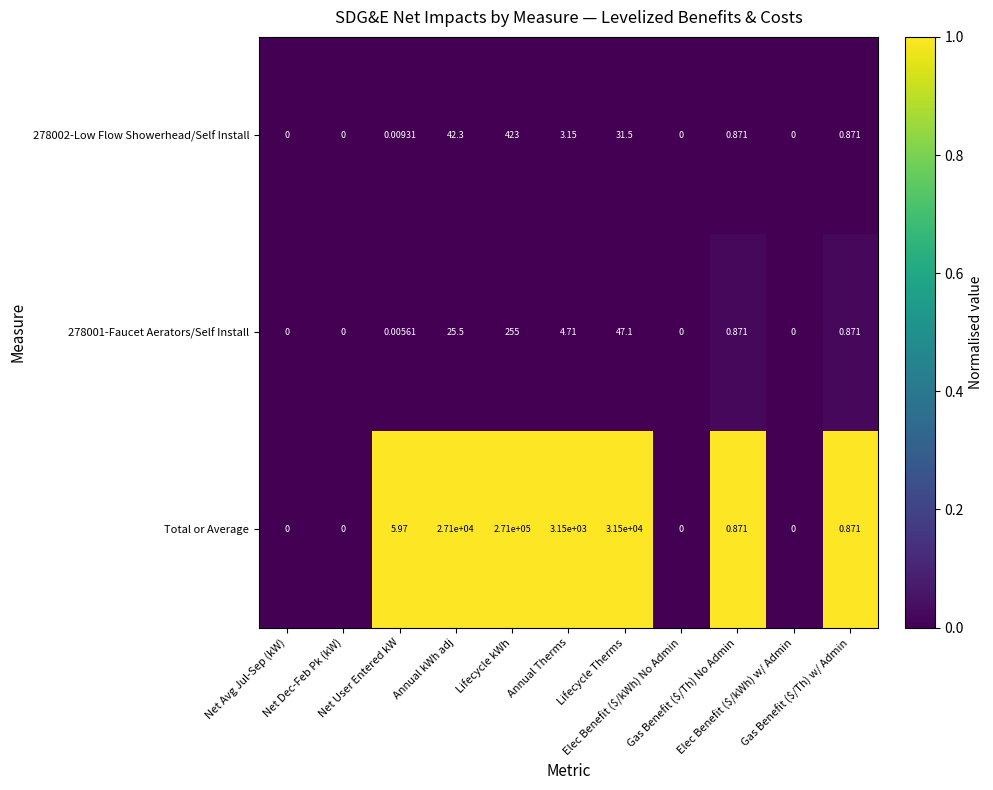

At which category is the sum across all series the highest?

Lifecycle kWh